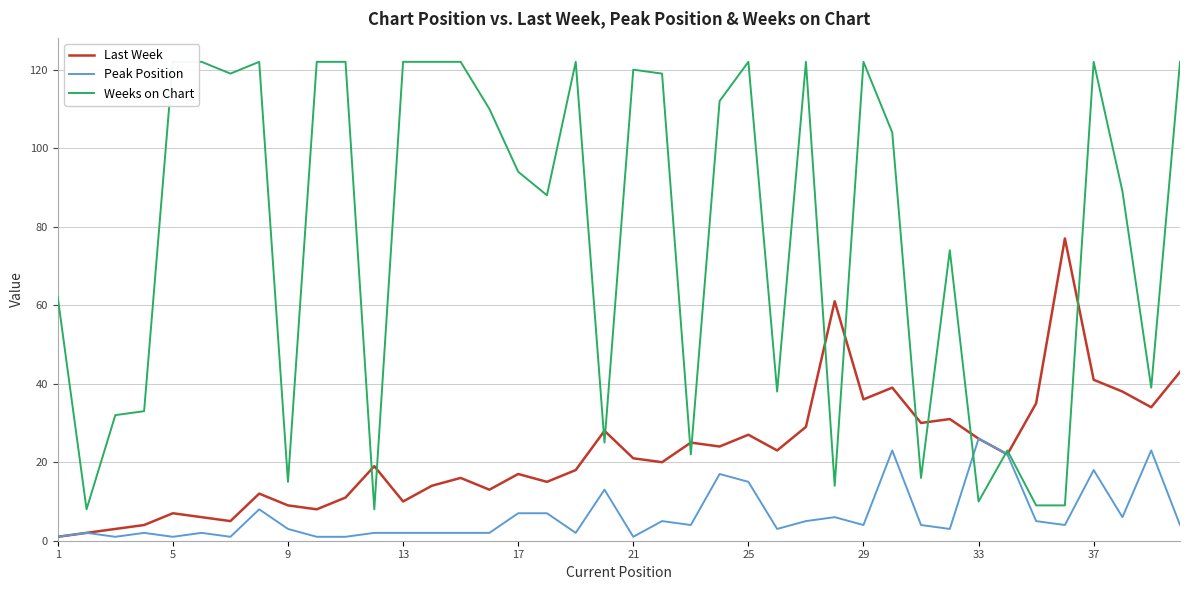

How many intersections are there between Peak Position and Weeks on Chart?

2